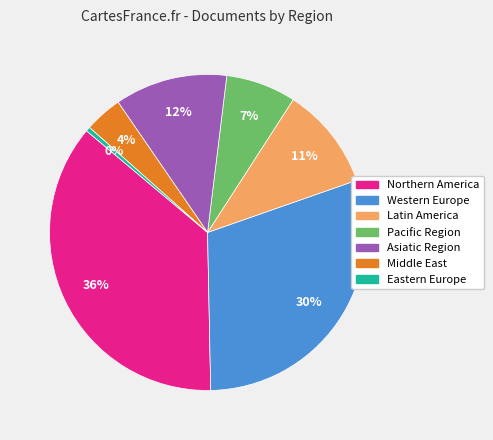

To the nearest percent, what is the difference between the largest and smallest slice percentages?

36%